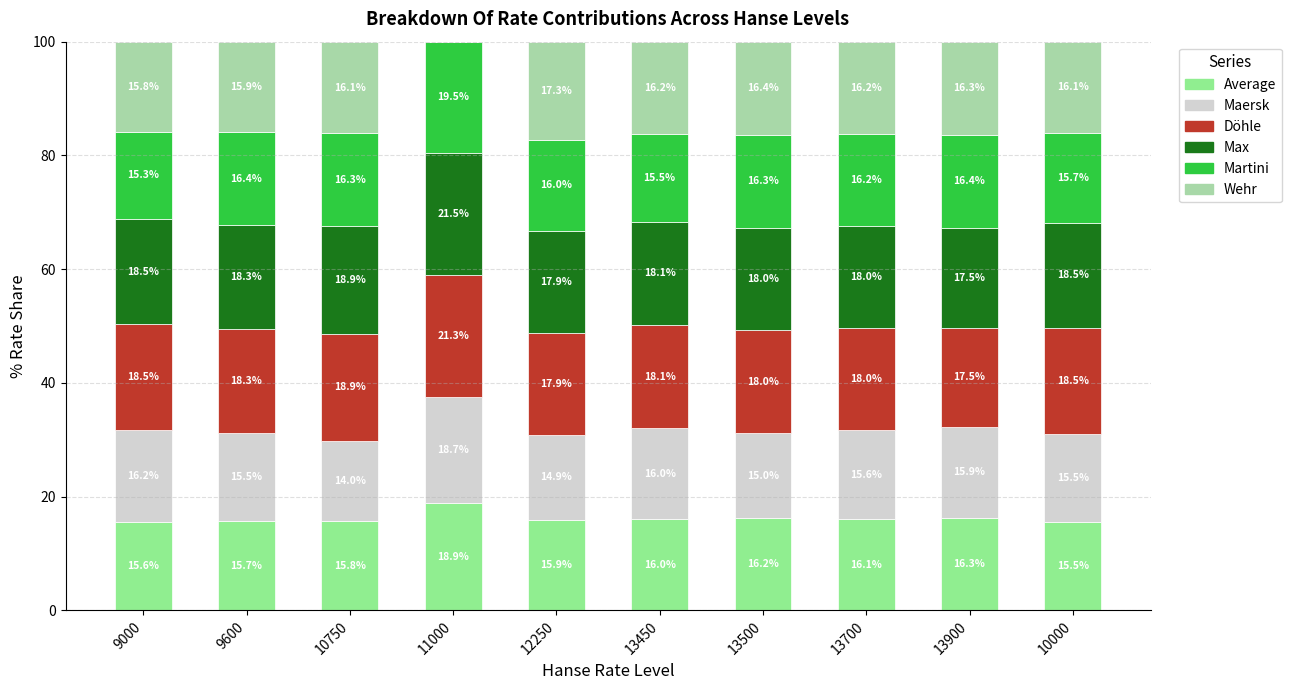

How many data points does each series have?

10